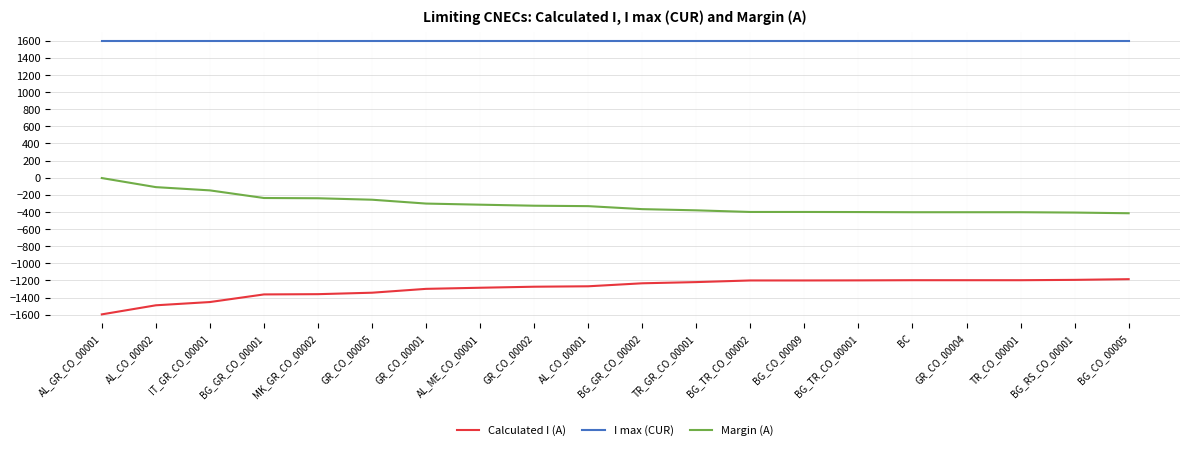

The I max (CUR) series shows 2305 at BG_CO_00009. True or false?

False